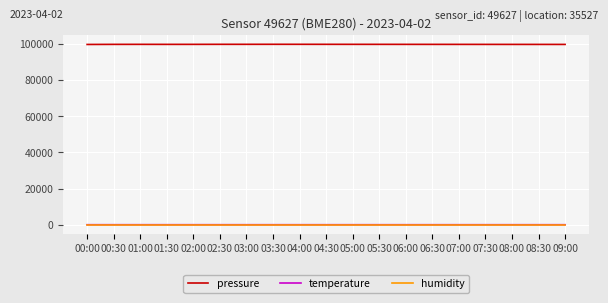

Is this an area chart (filled region under the line)?

No